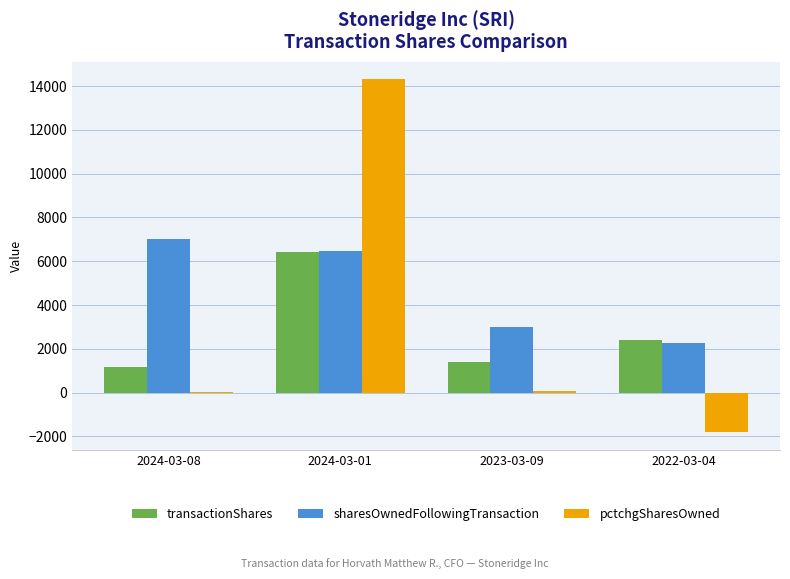

What is the highest value of the sharesOwnedFollowingTransaction series?

7021